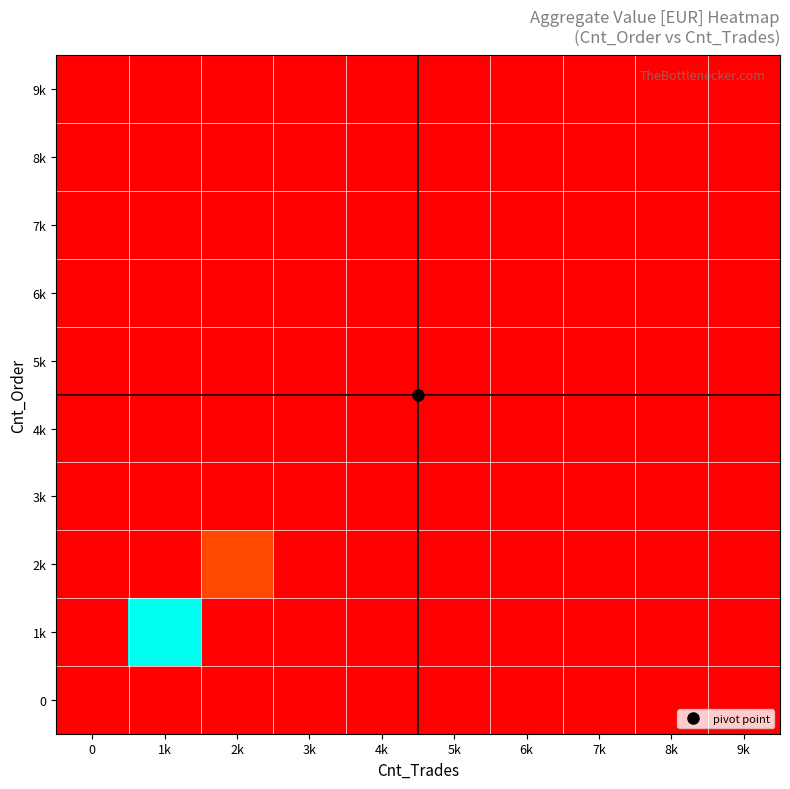

At 0, list the series in order from largest to smallest.

0, 1k, 2k, 3k, 4k, 5k, 6k, 7k, 8k, 9k